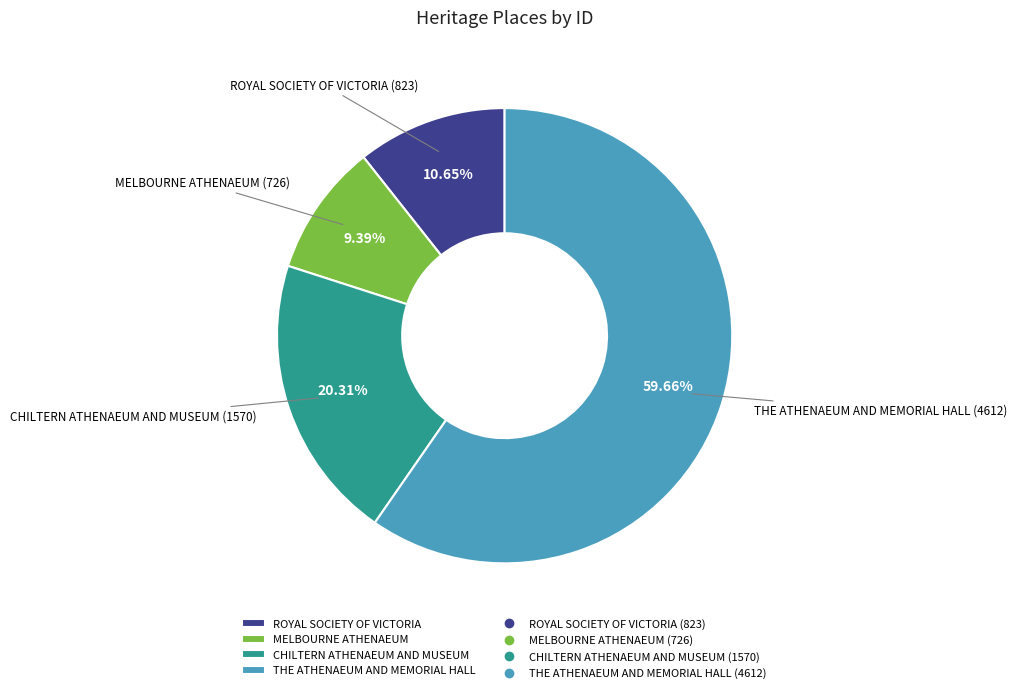

To the nearest percent, what is the average slice percentage?

25%